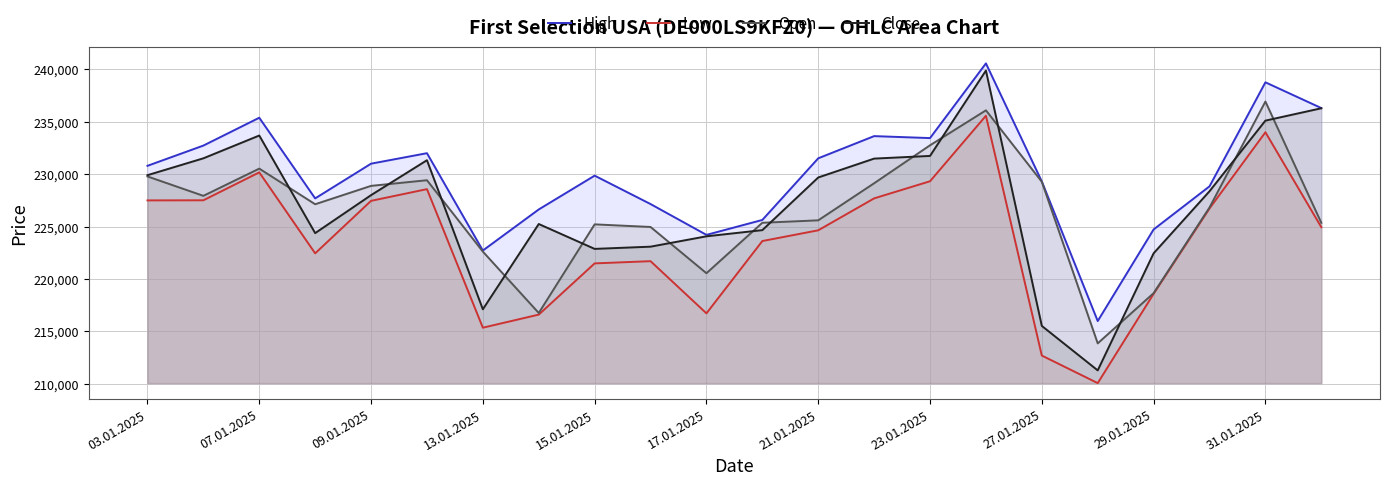

What is the label of the 22nd point from the right?

03.01.2025